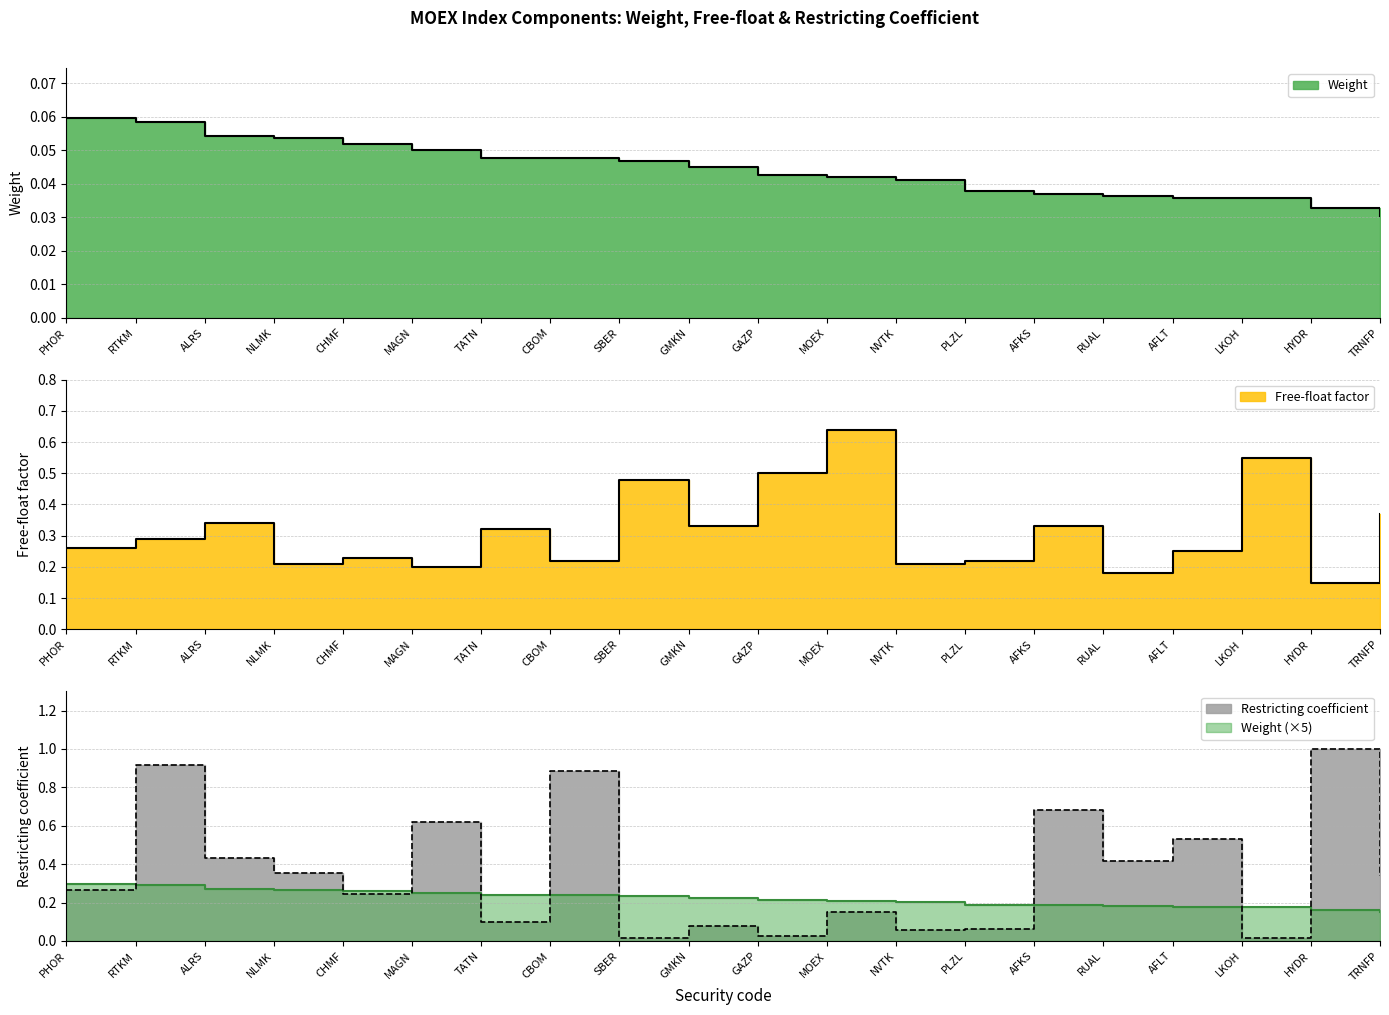

The Weight series shows 0.1 at CHMF. True or false?

False